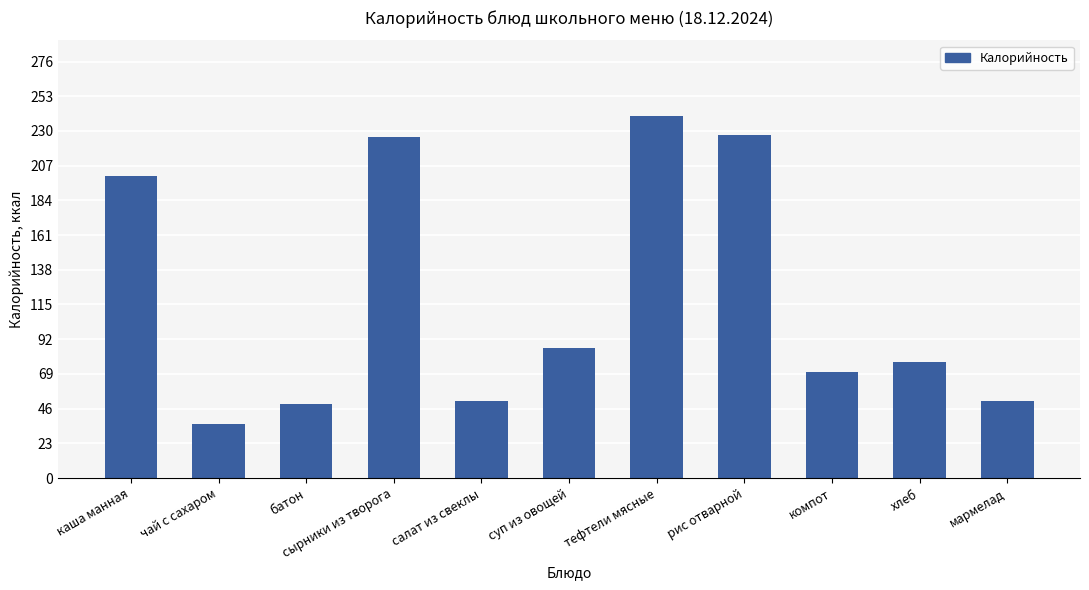

What is the value of the 5th bar from the left?

51